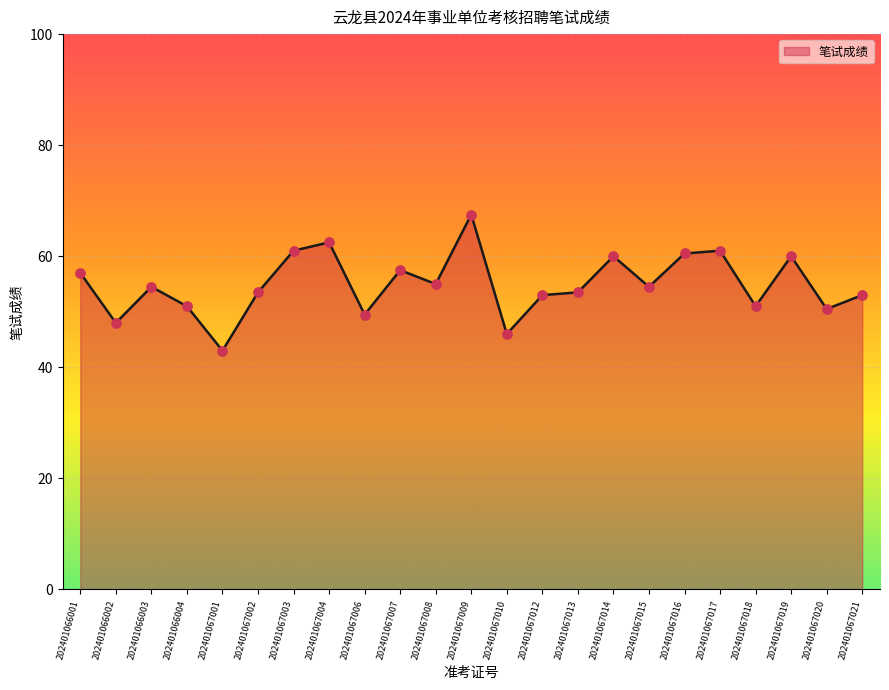

Between 202401067002 and 202401067004, which is larger?

202401067004